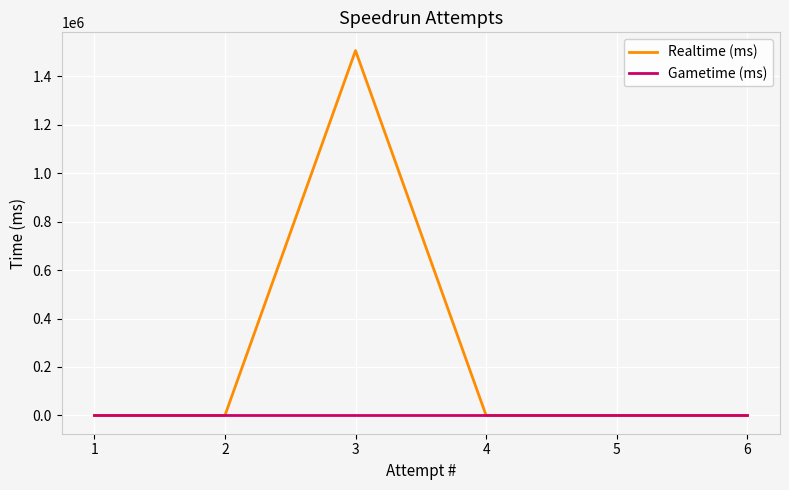

The value of Realtime (ms) at 2 is 851588. True or false?

False